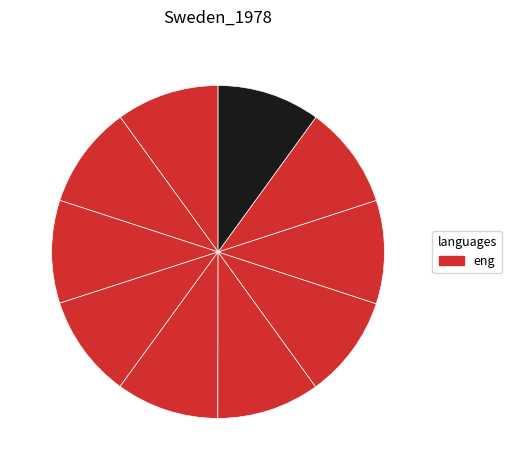

The ანა მებურიშვილი slice represents 1% of the pie. True or false?

False